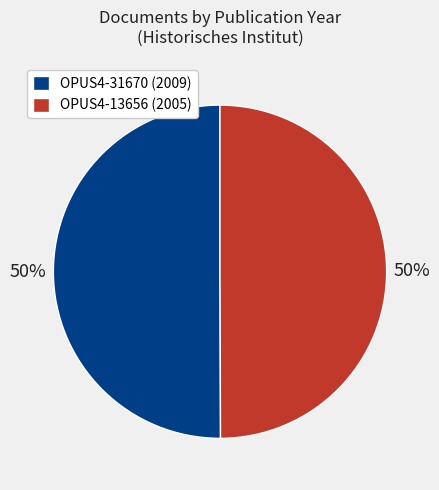

True or false: OPUS4-13656 (2005) accounts for 50% of the total.

True